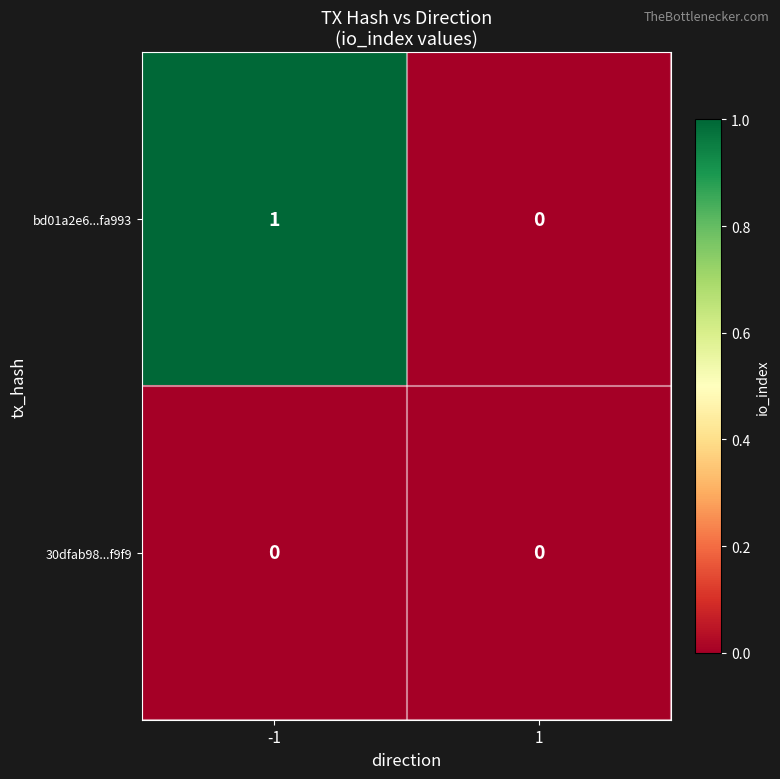

Which category has the highest value across all series?

-1